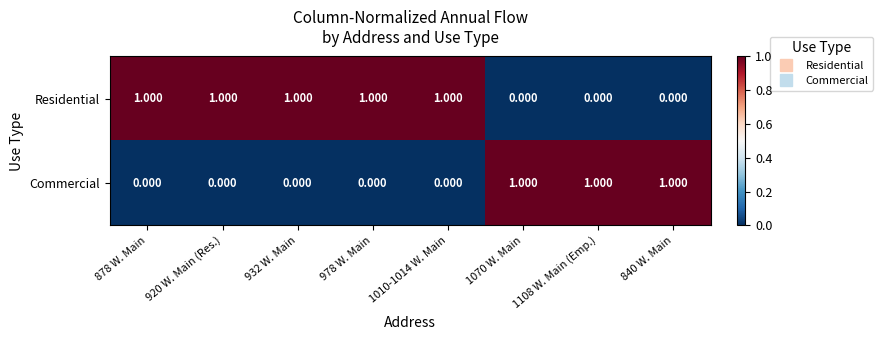

Which series has the largest total across all categories?

Residential